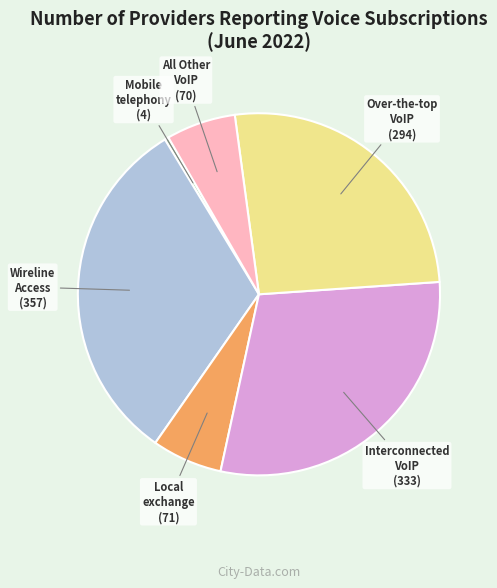

Is there any slice that represents more than half of the pie?

No